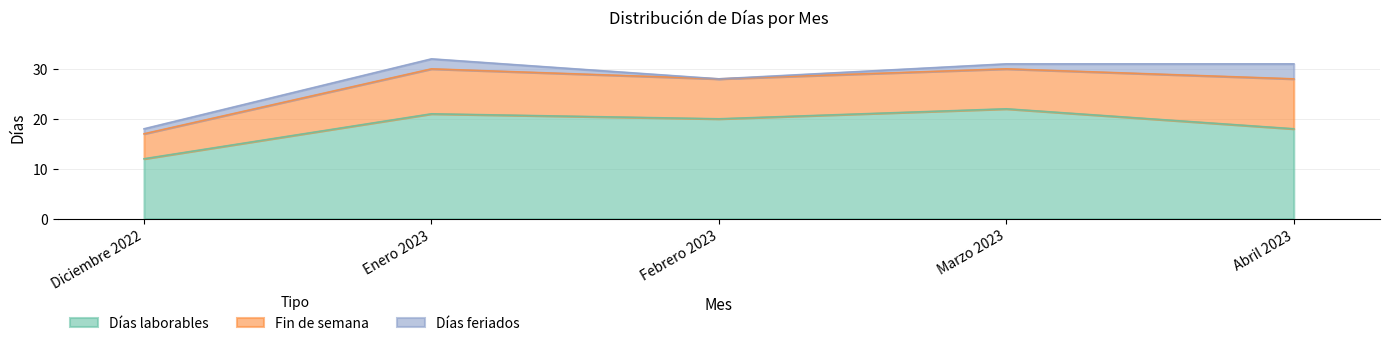

Which series has the largest total across all categories?

Días laborables